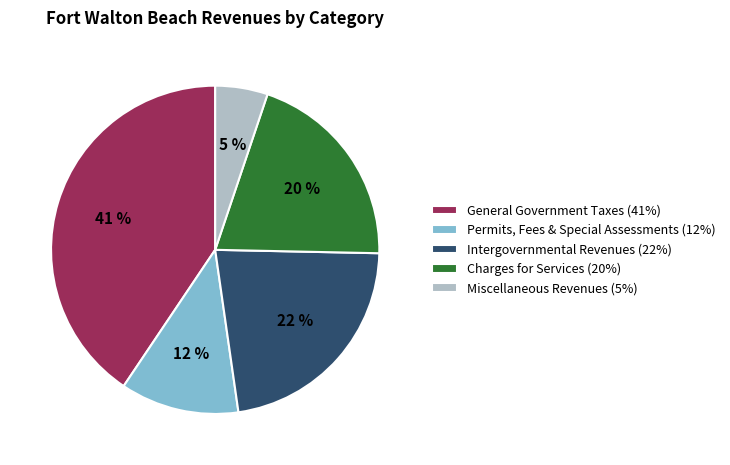

To the nearest percent, what is the combined percentage of Intergovernmental Revenues (22%) and General Government Taxes (41%)?

63%